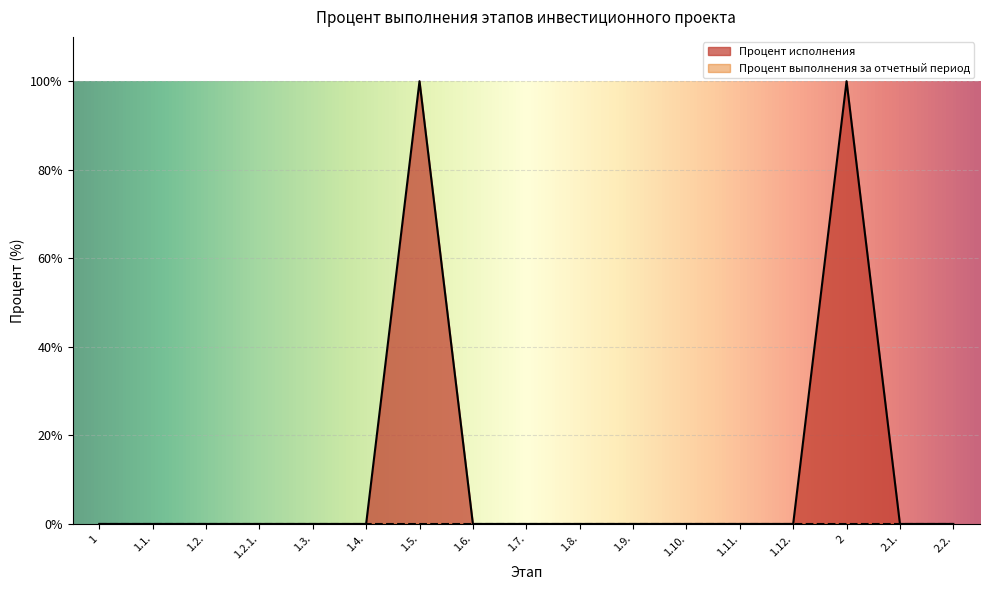

Reading right to left, what are all the values shown in this chart?

2.2.=0	2.1.=0	2=100	1.12.=0	1.11.=0	1.10.=0	1.9.=0	1.8.=0	1.7.=0	1.6.=0	1.5.=100	1.4.=0	1.3.=0	1.2.1.=0	1.2.=0	1.1.=0	1=0